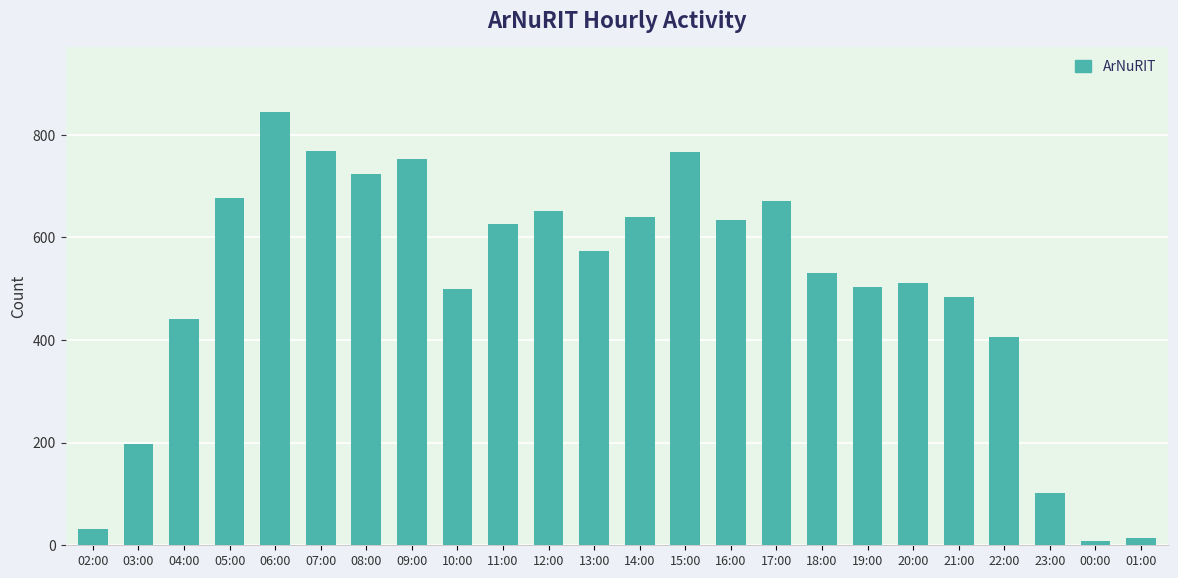

At which category does the chart reach its peak across all series?

06:00